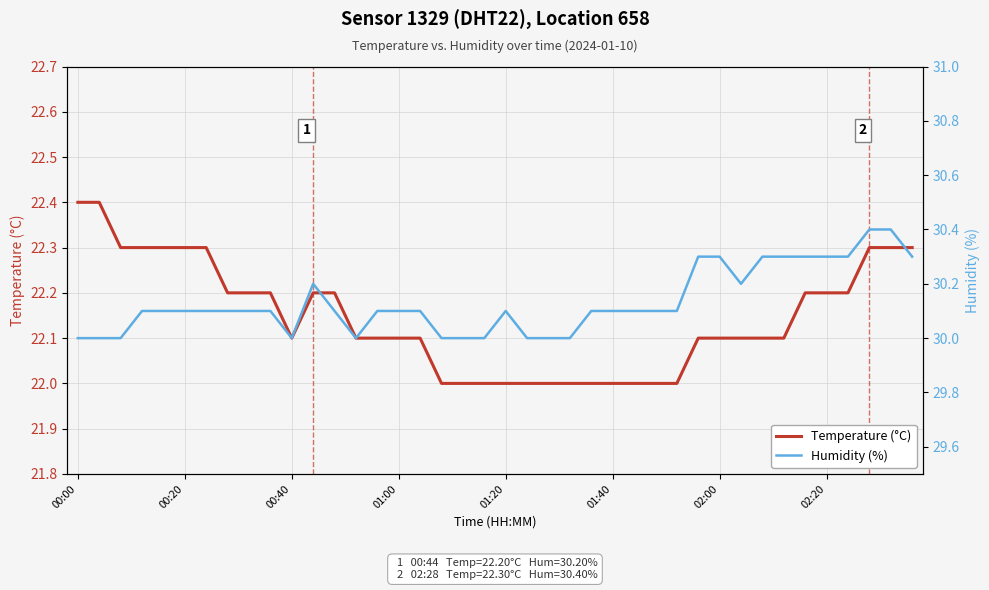

At which category does the chart reach its minimum across all series?

17